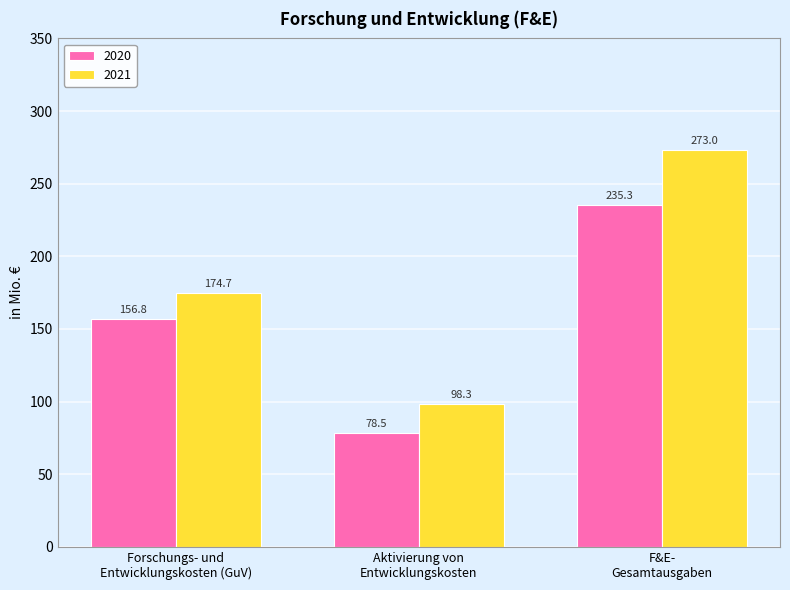

How many groups of bars are there?

3